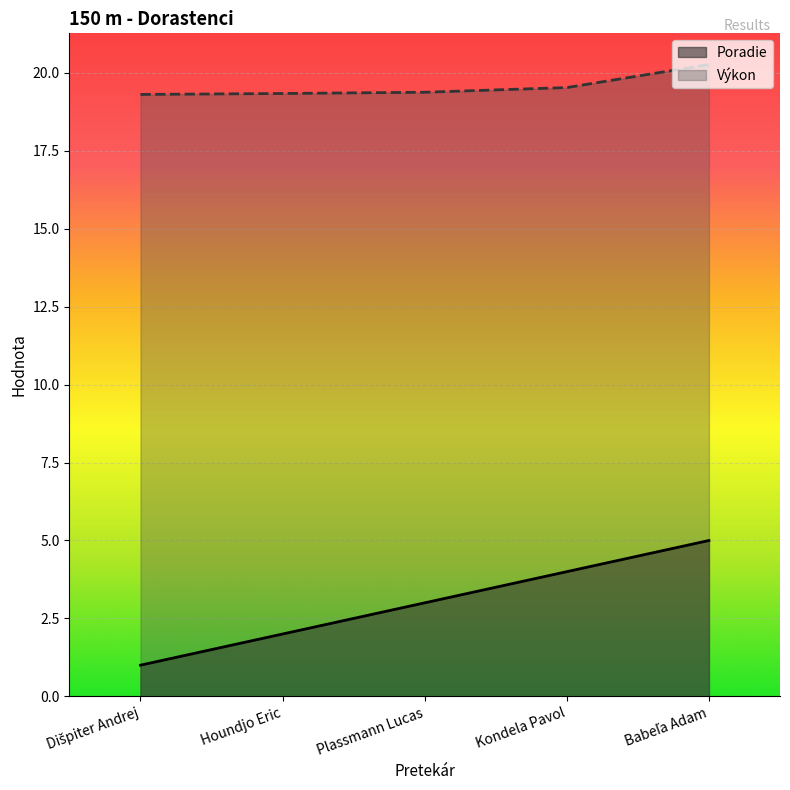

Which series changed the most between Dišpiter Andrej and Houndjo Eric?

Poradie